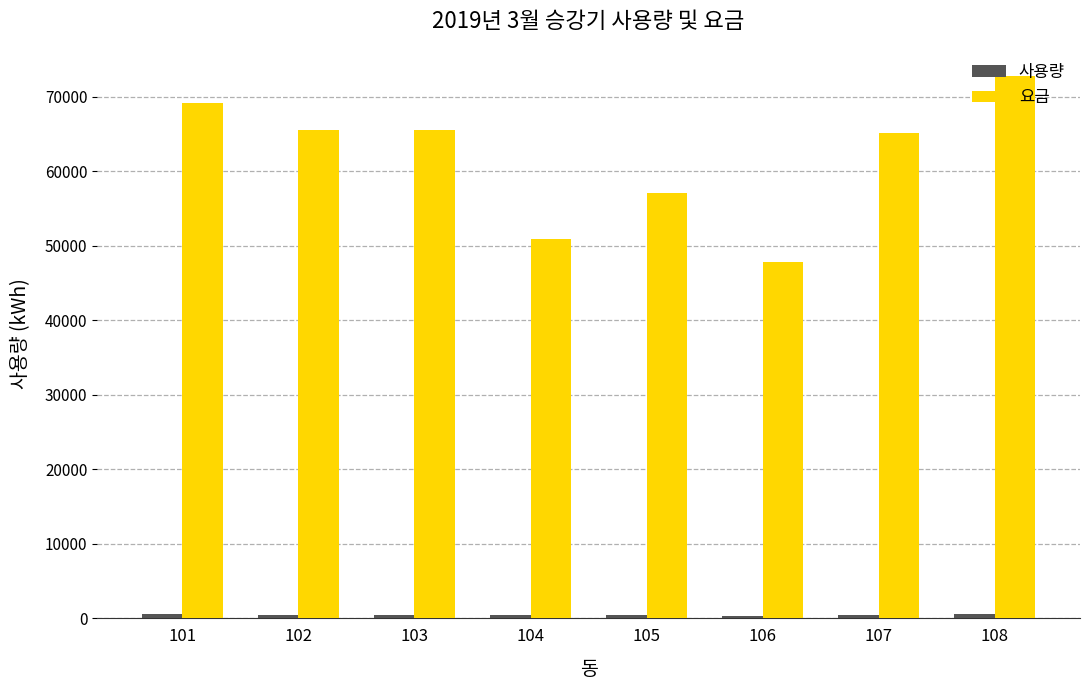

What is the difference between the highest and lowest values at 103?

65016